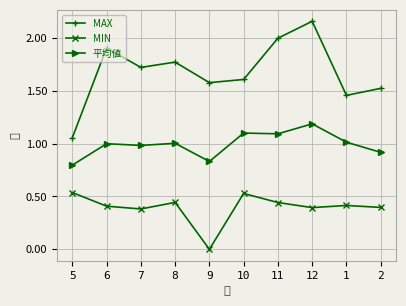

Which series has the widest spread of values?

MAX